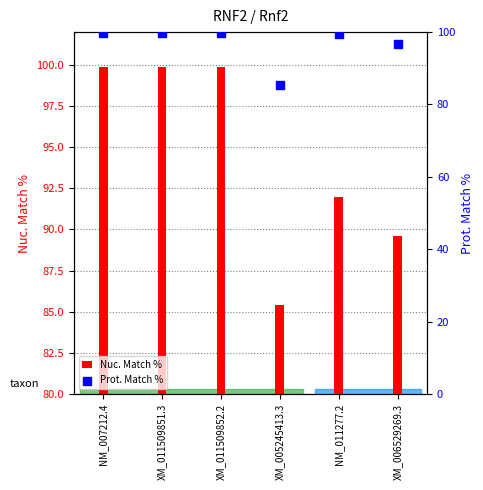

Which series has the largest Y range (max minus min)?

Nuc. Match %